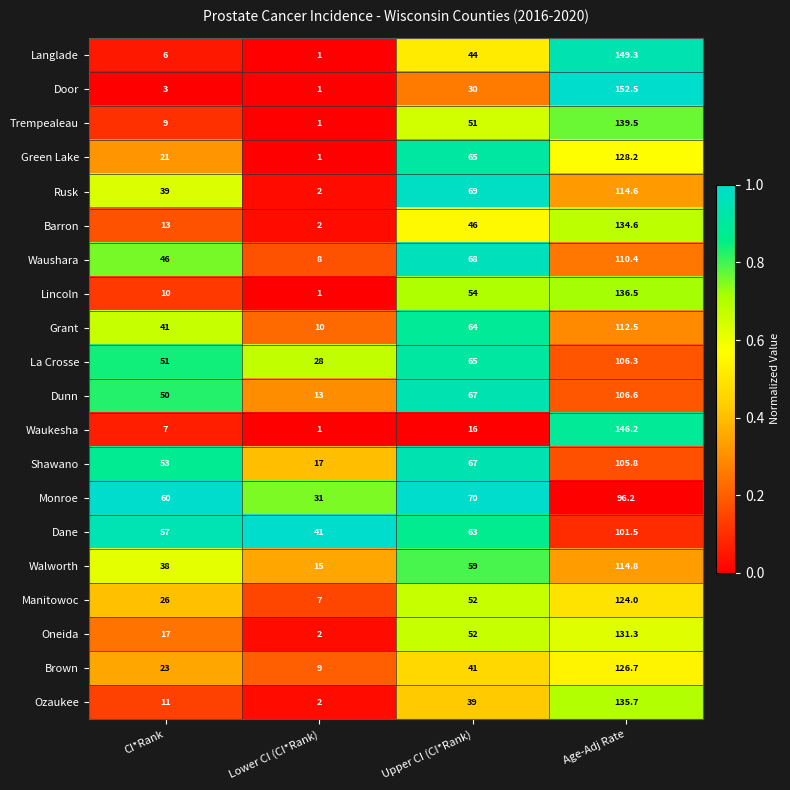

What is the average value of the Brown series?

49.9